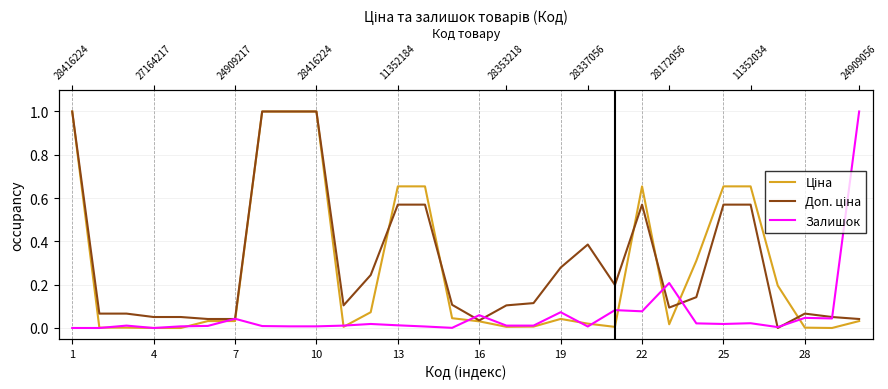

What is the greatest value displayed?

1.0